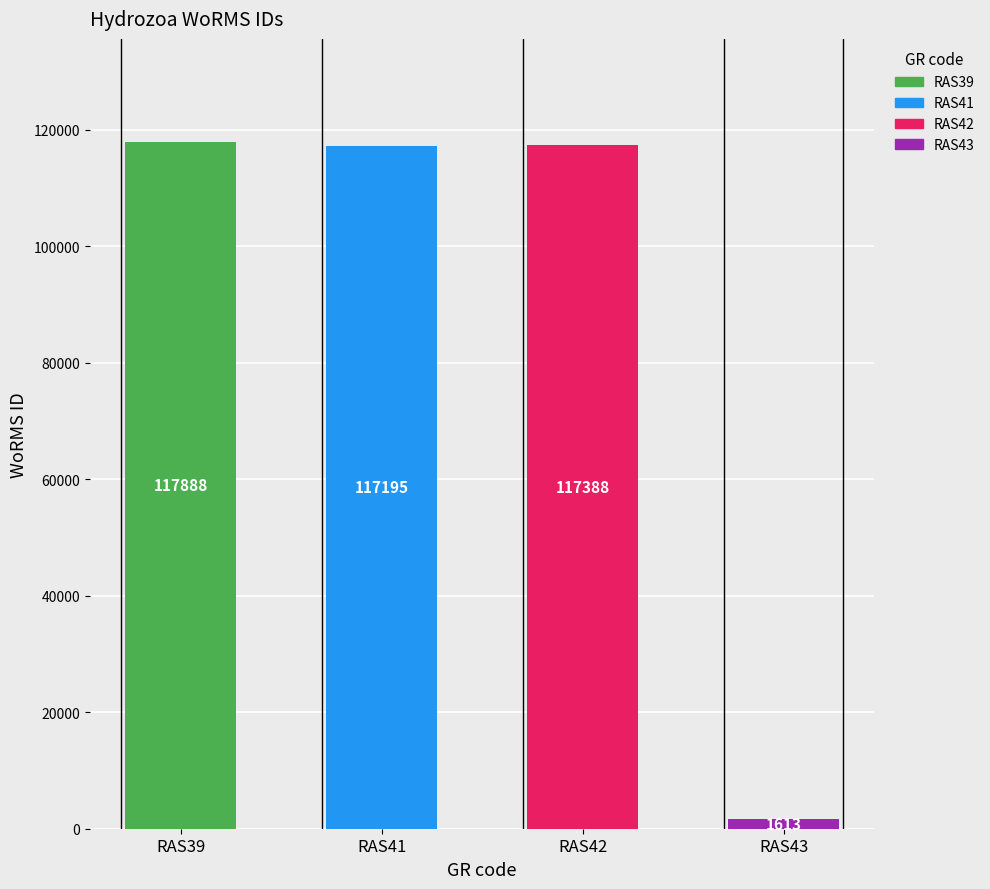

The chart shows a value of 117888 at RAS39. True or false?

True